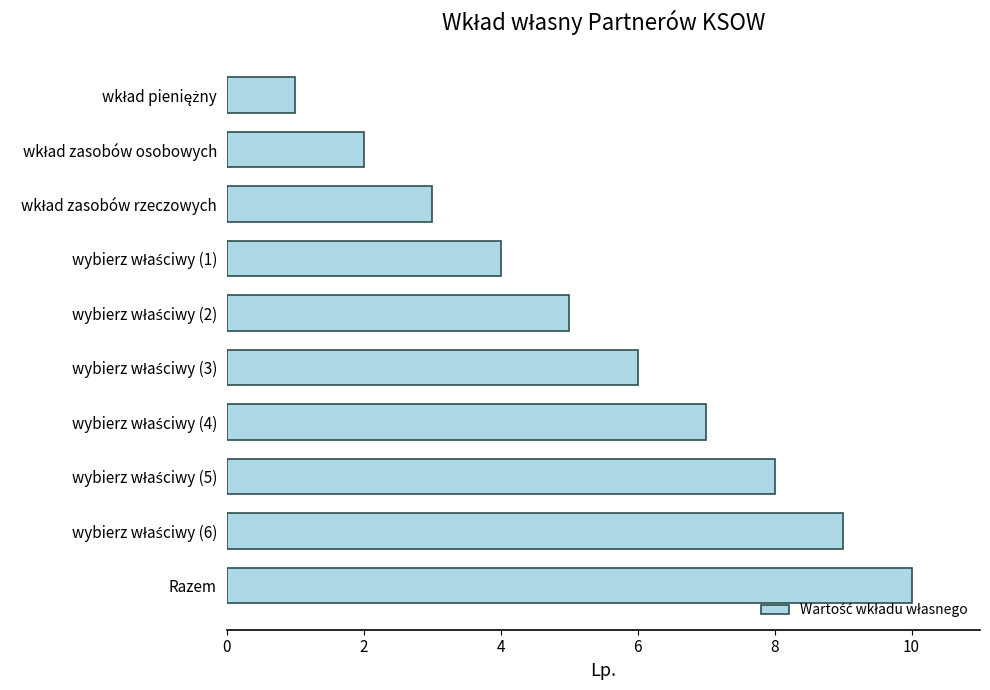

What is the greatest value displayed?

10